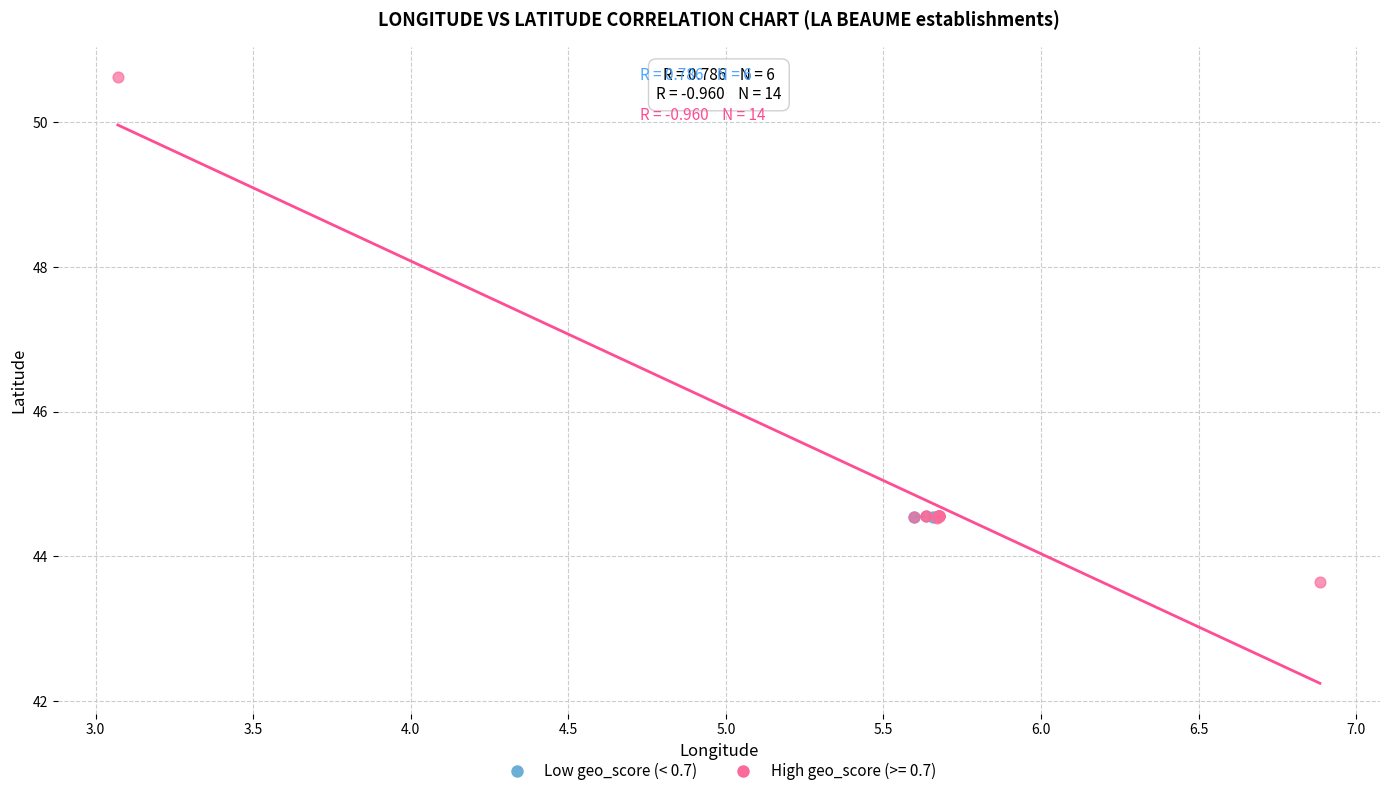

Which series reaches the minimum Y coordinate?

High geo_score (>= 0.7)